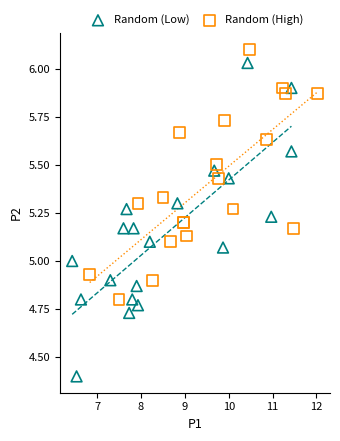

Which series contains the highest Y value?

Random (High)